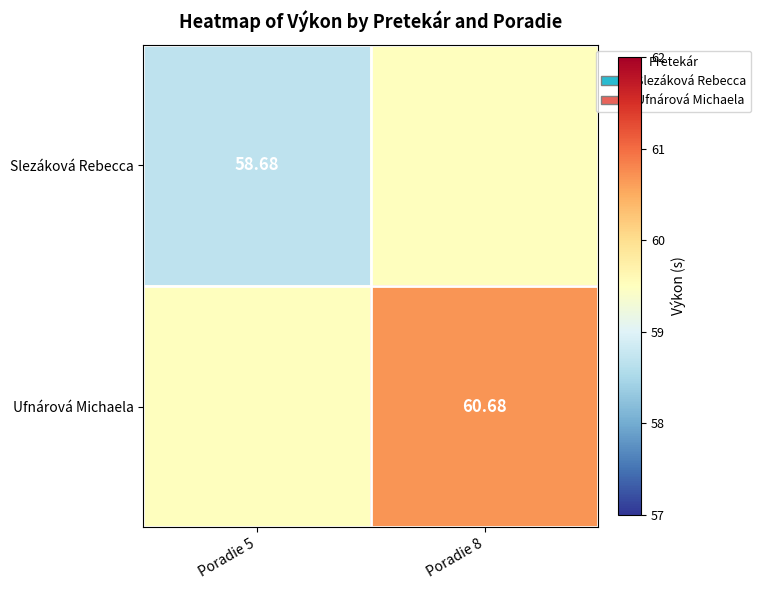

At which label is Ufnárová Michaela closest to 60?

Poradie 5